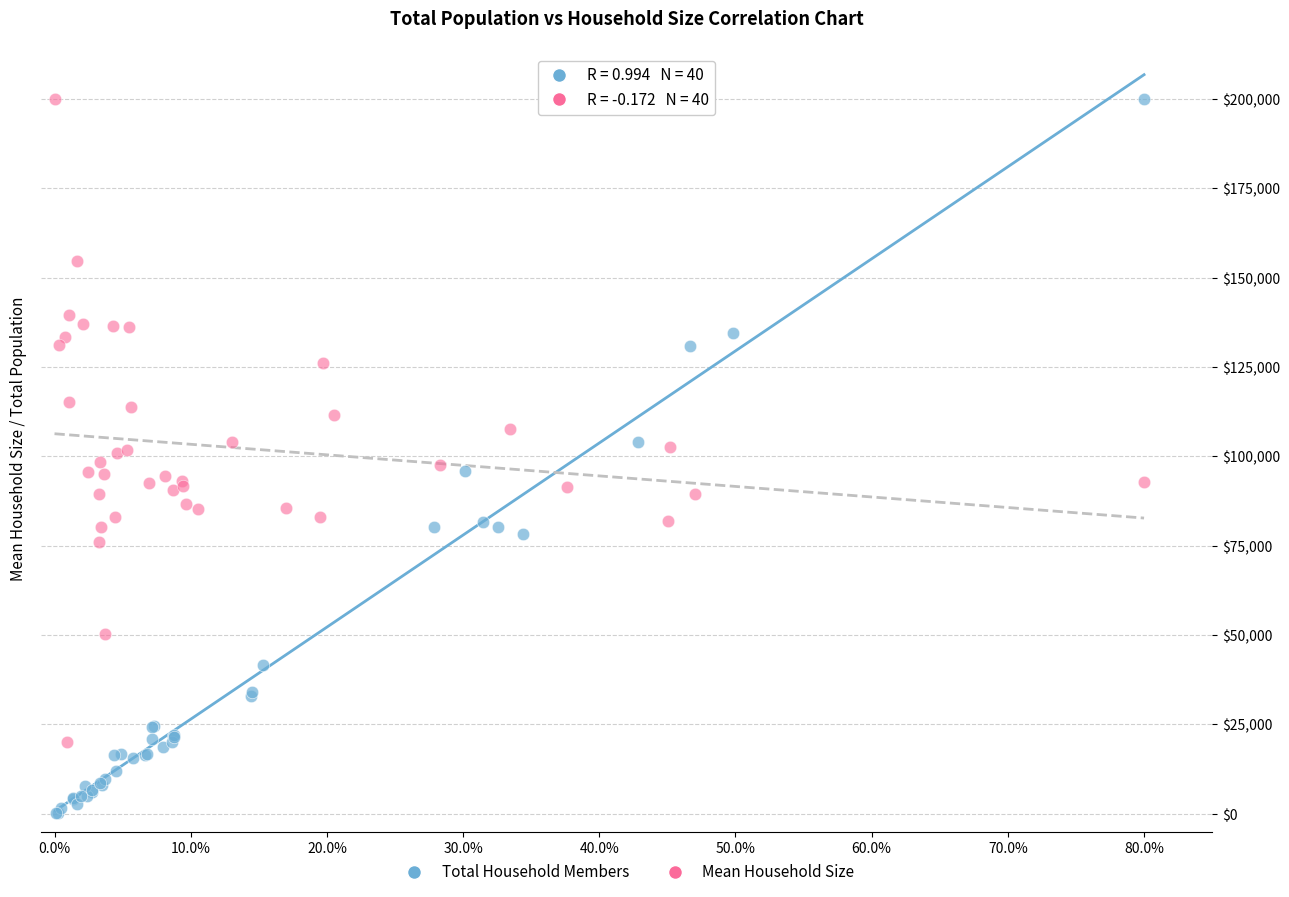

Which series contains the lowest Y value?

Total Household Members